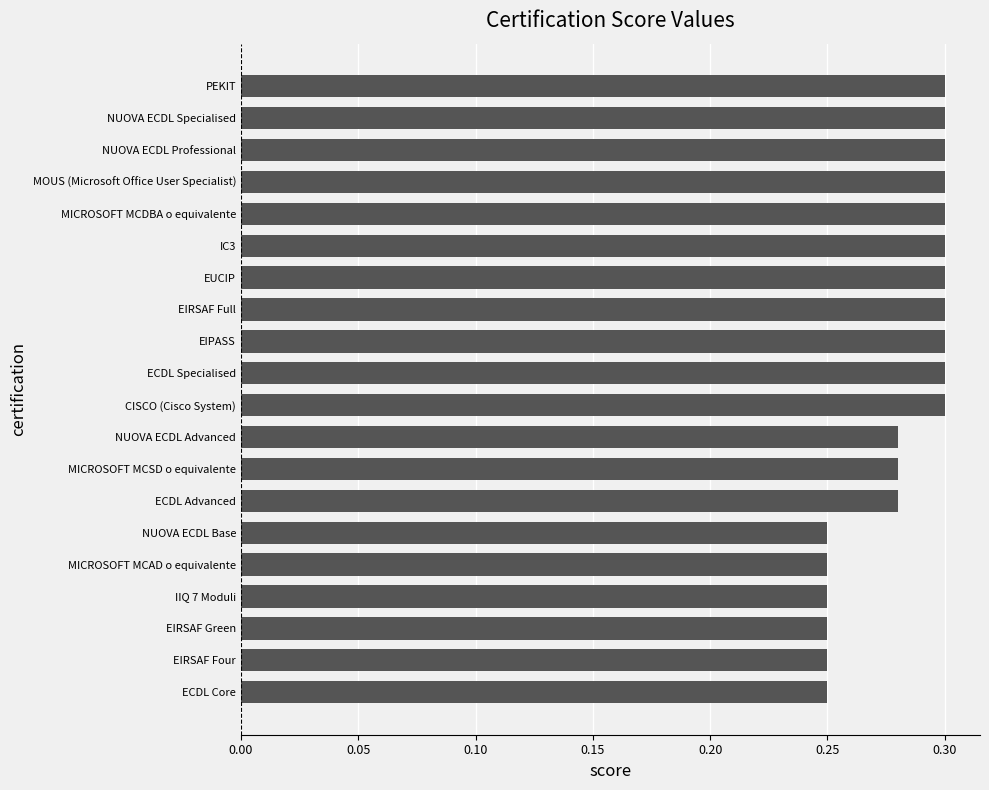

What is the sum of the values at IC3 and NUOVA ECDL Base?

0.6